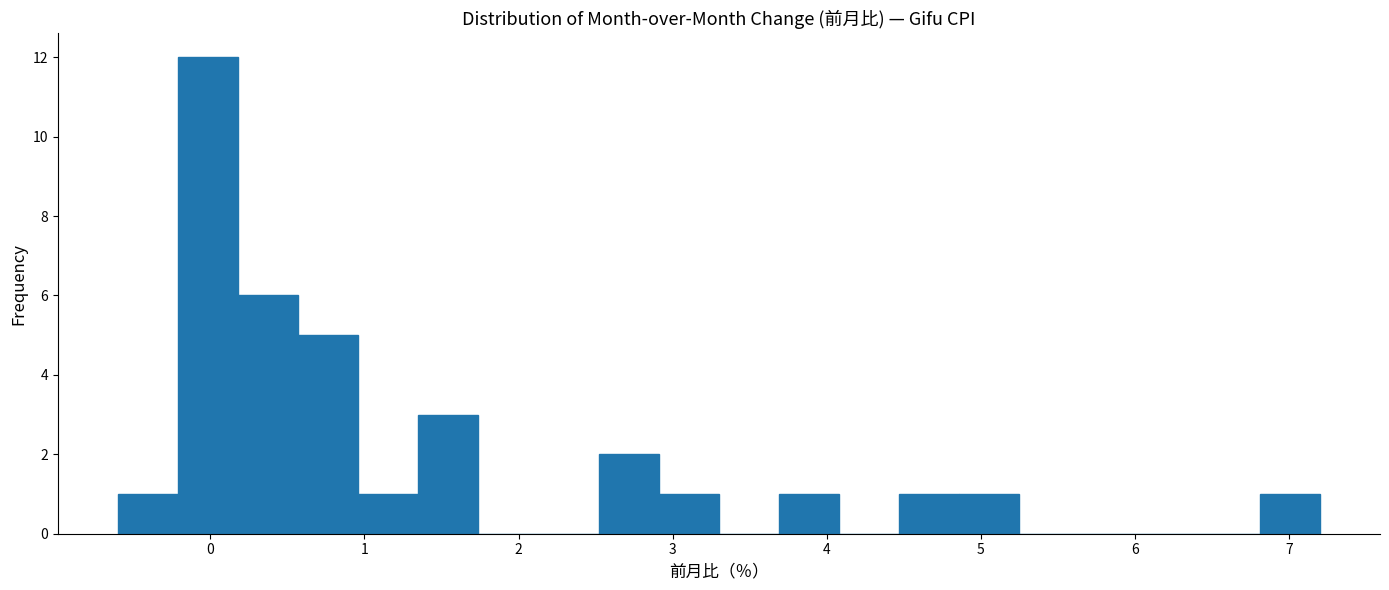

Around what value on the x-axis is the tallest bar? Give the approximate position of its centre, as read against the axis.

0.0